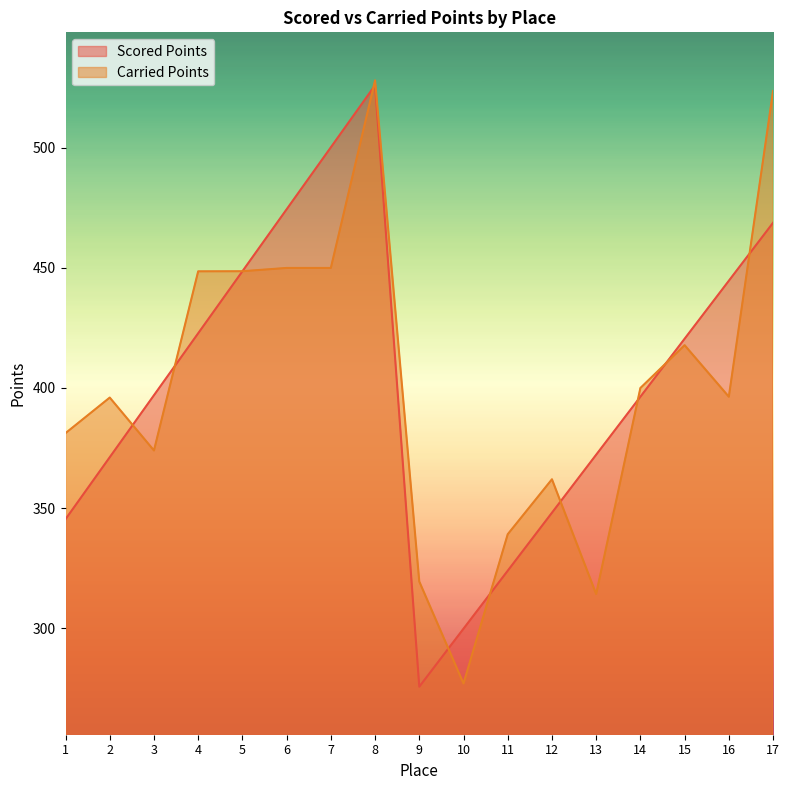

List the labels in order of Carried Points value, smallest first.

10, 13, 9, 11, 12, 3, 1, 2, 16, 14, 15, 4, 5, 6, 7, 17, 8